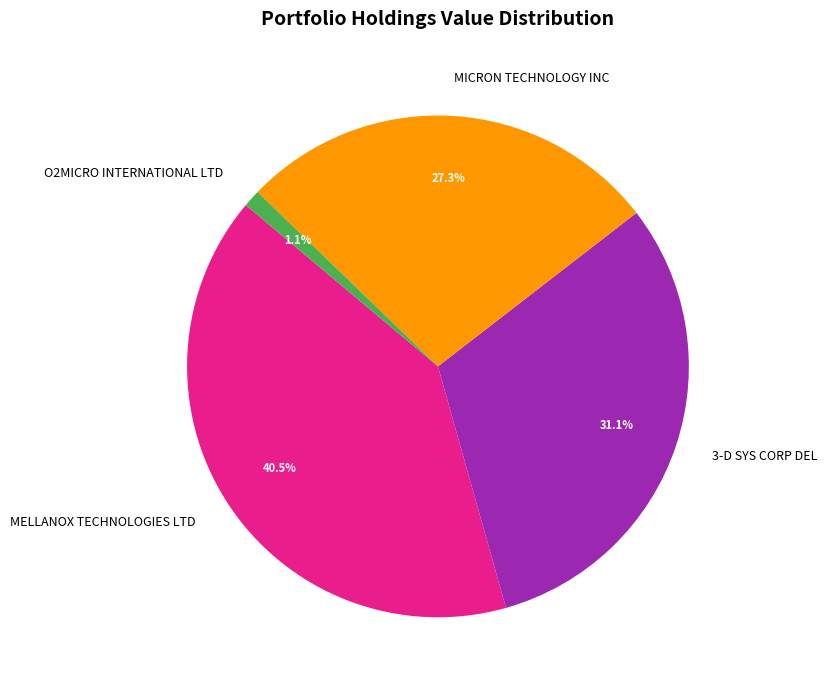

How much of the chart is everything except MICRON TECHNOLOGY INC?

72.7%